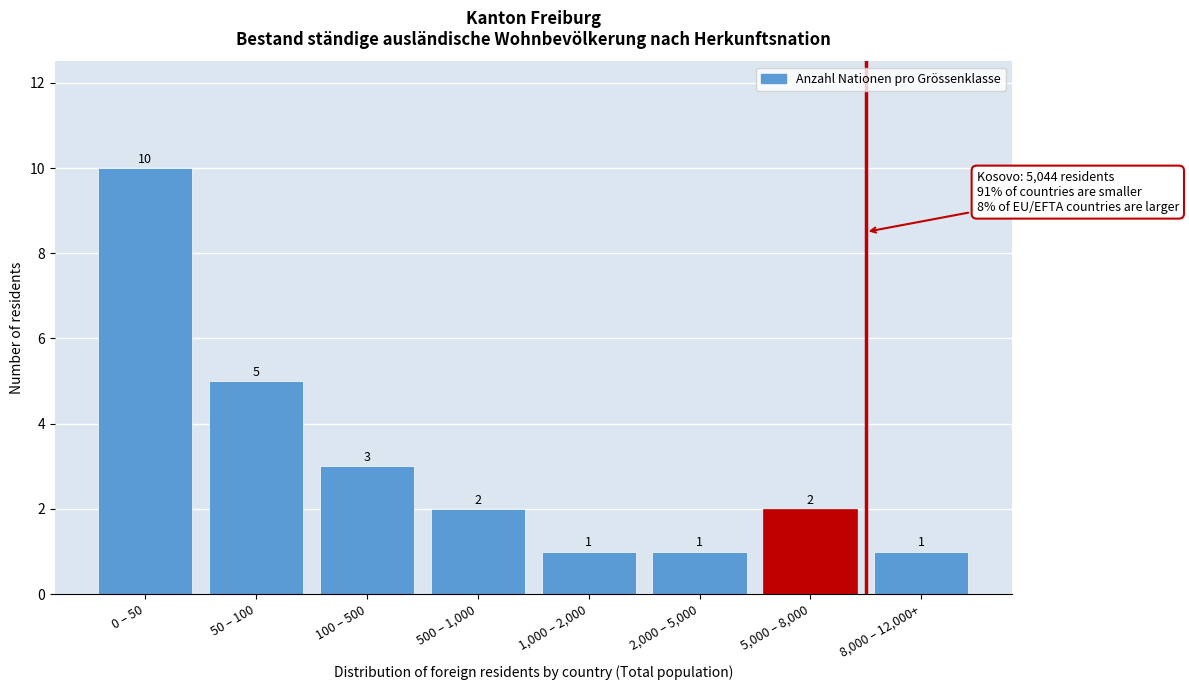

Reading left to right, list all the values displayed in this chart.

0 – 50=10	50 – 100=5	100 – 500=3	500 – 1,000=2	1,000 – 2,000=1	2,000 – 5,000=1	5,000 – 8,000=2	8,000 – 12,000+=1